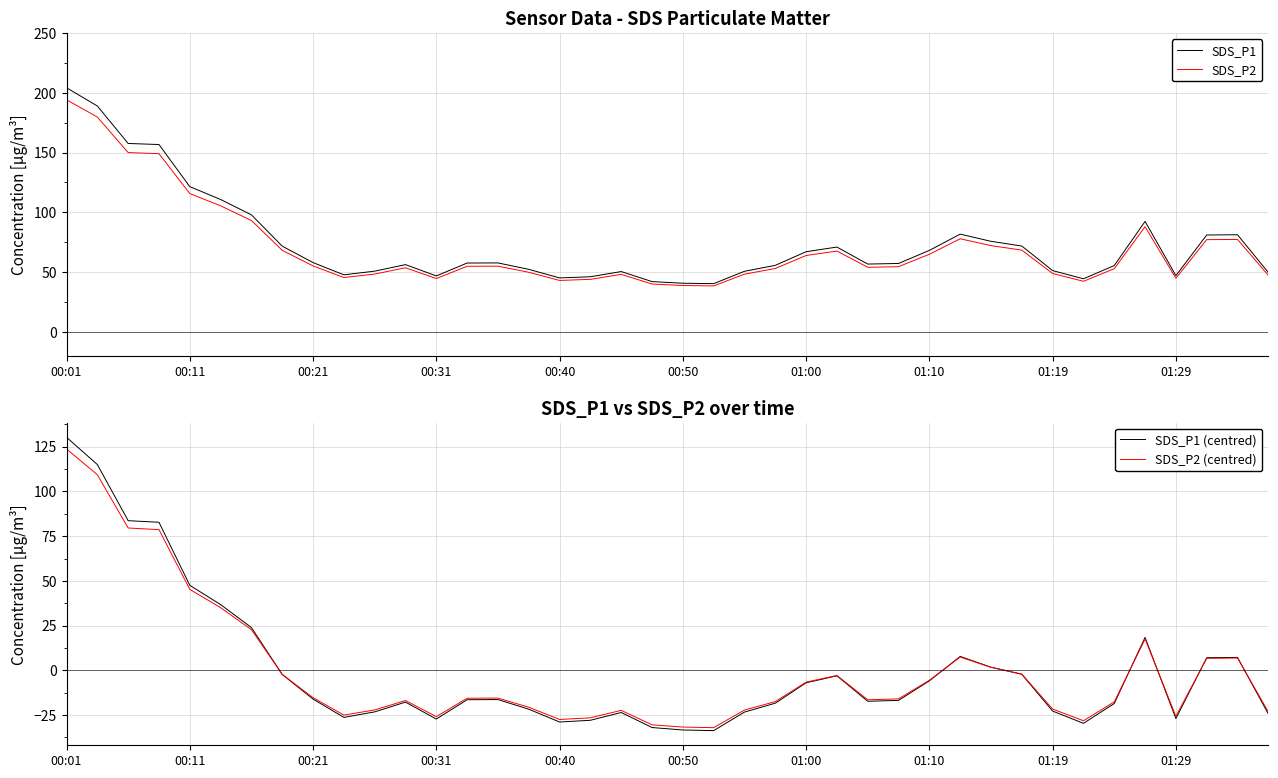

How many data points in SDS_P1 (centred) are less than -16?

23